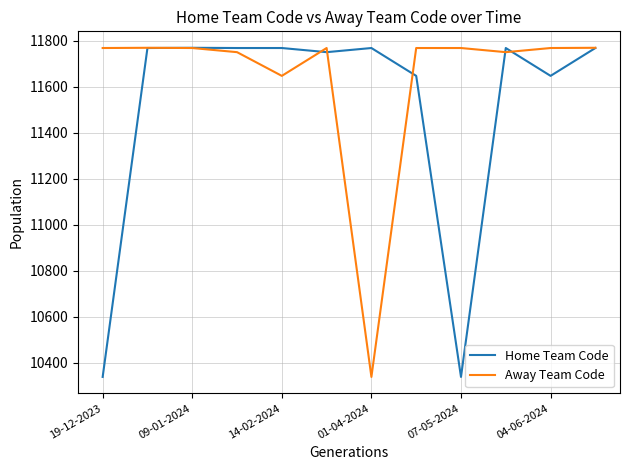

What is the minimum value shown in the chart?

10339